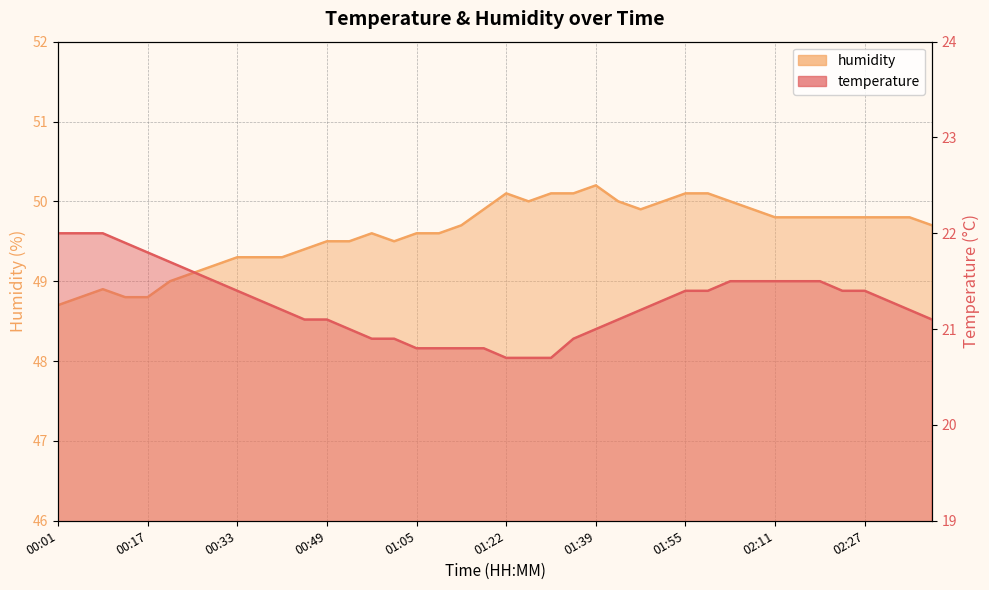

True or false: humidity and temperature intersect in this chart.

False